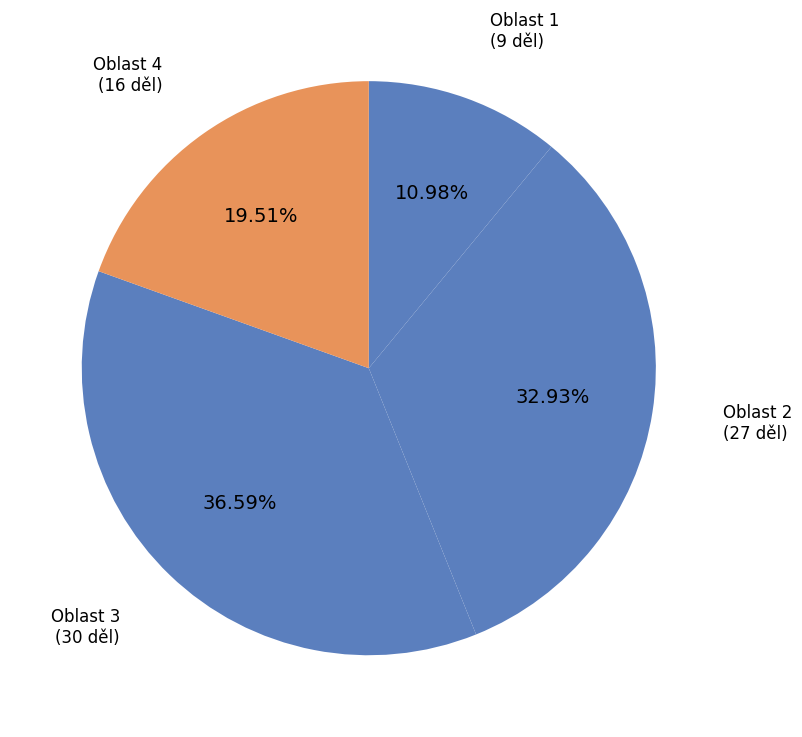

How many segments does this pie chart have?

4